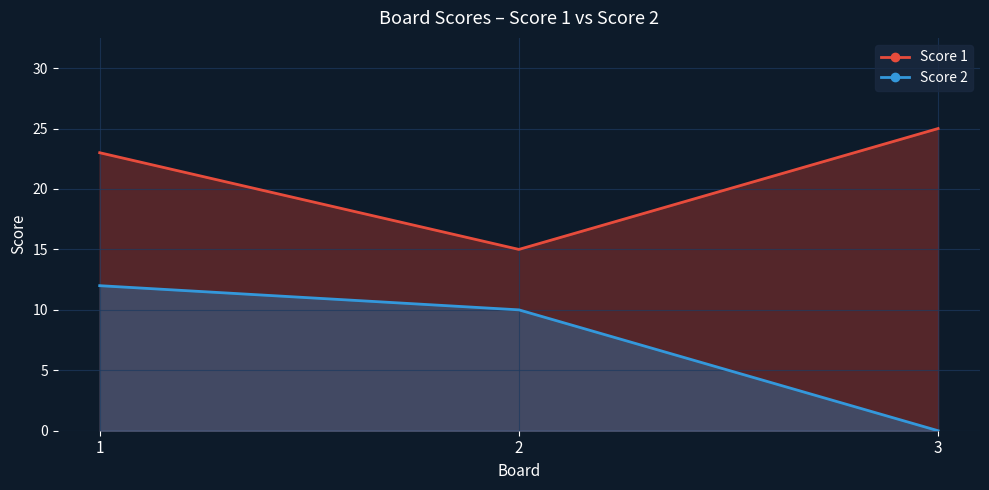

Between 1 and 3, which series saw the biggest shift?

Score 2